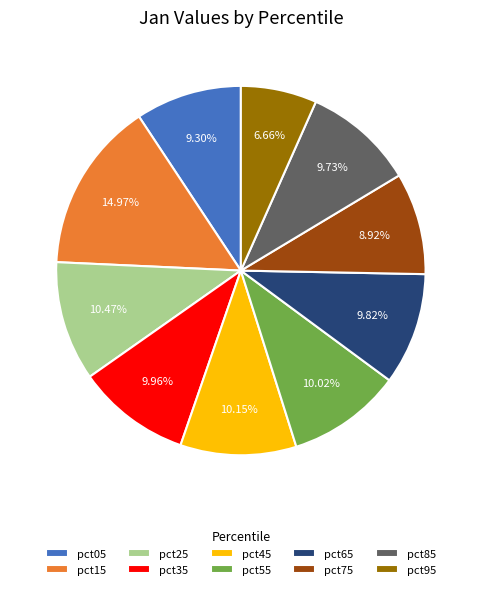

The pct65 slice represents 10% of the pie. True or false?

True